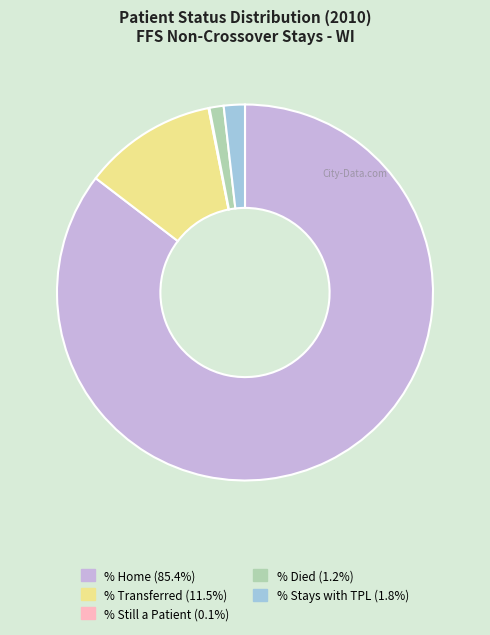

Rank the categories by value from lowest to highest.

Patient Status - % Still a Patient, Patient Status - % Died, % Stays with TPL, Patient Status - % Transferred, Patient Status - % Home